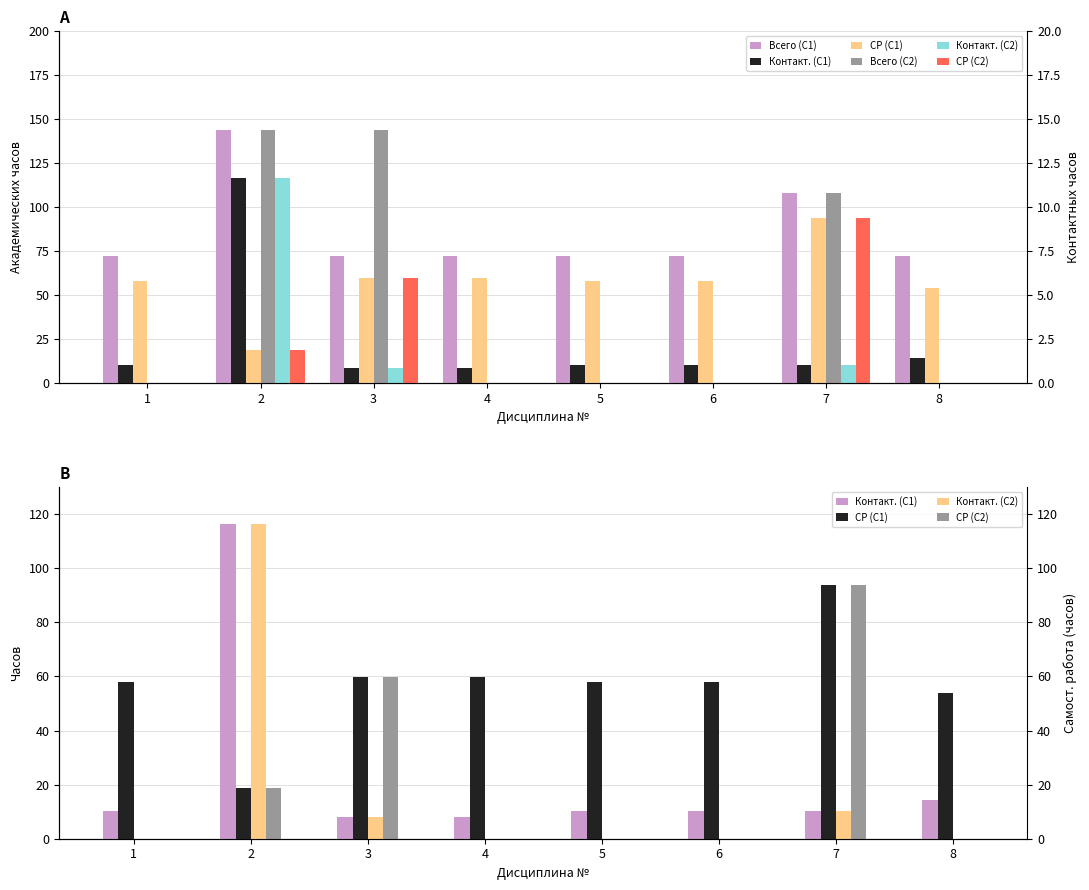

At which category is the sum across all series the highest?

2